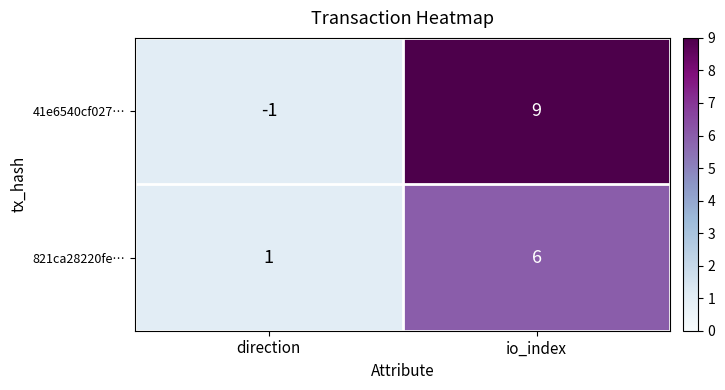

Reading left to right, transcribe all the data shown in this chart.

41e6540cf027…: direction=-1	io_index=9
821ca28220fe…: direction=1	io_index=6